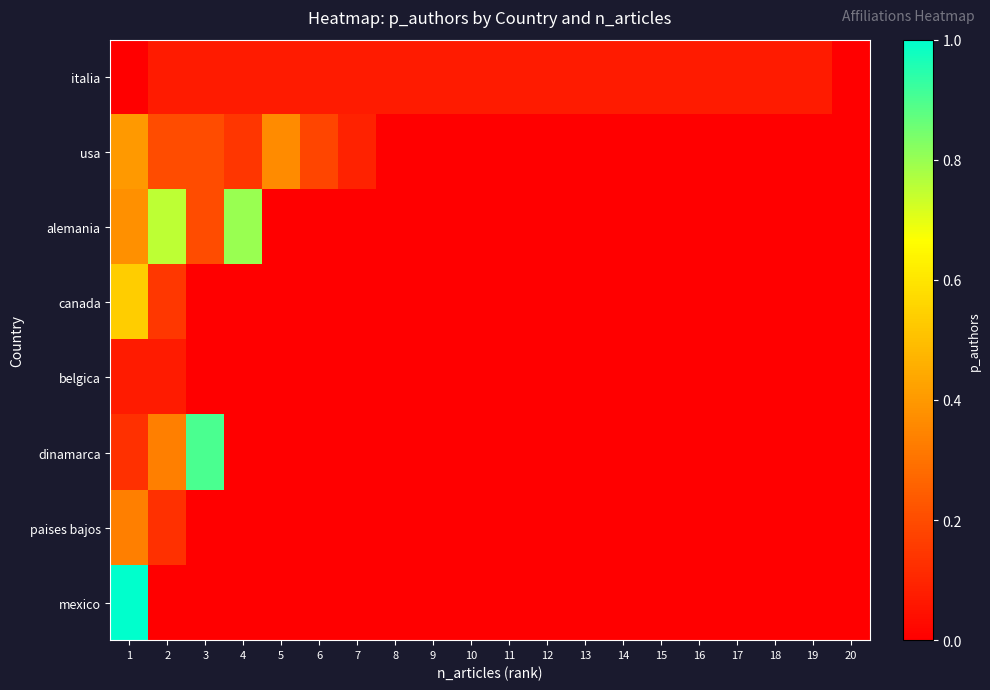

Reading left to right, transcribe all the data shown in this chart.

italia: 1=0.0	2=0.1	3=0.1	4=0.1	5=0.1	6=0.1	7=0.1	8=0.1	9=0.1	10=0.1	11=0.1	12=0.1	13=0.1	14=0.1	15=0.1	16=0.1	17=0.1	18=0.1	19=0.1	20=0.0
usa: 1=0.4	2=0.2	3=0.2	4=0.1	5=0.4	6=0.2	7=0.1	8=0.0	9=0.0	10=0.0	11=0.0	12=0.0	13=0.0	14=0.0	15=0.0	16=0.0	17=0.0	18=0.0	19=0.0	20=0.0
alemania: 1=0.4	2=0.8	3=0.2	4=0.8	5=0.0	6=0.0	7=0.0	8=0.0	9=0.0	10=0.0	11=0.0	12=0.0	13=0.0	14=0.0	15=0.0	16=0.0	17=0.0	18=0.0	19=0.0	20=0.0
canada: 1=0.5	2=0.1	3=0.0	4=0.0	5=0.0	6=0.0	7=0.0	8=0.0	9=0.0	10=0.0	11=0.0	12=0.0	13=0.0	14=0.0	15=0.0	16=0.0	17=0.0	18=0.0	19=0.0	20=0.0
belgica: 1=0.1	2=0.1	3=0.0	4=0.0	5=0.0	6=0.0	7=0.0	8=0.0	9=0.0	10=0.0	11=0.0	12=0.0	13=0.0	14=0.0	15=0.0	16=0.0	17=0.0	18=0.0	19=0.0	20=0.0
dinamarca: 1=0.1	2=0.3	3=0.9	4=0.0	5=0.0	6=0.0	7=0.0	8=0.0	9=0.0	10=0.0	11=0.0	12=0.0	13=0.0	14=0.0	15=0.0	16=0.0	17=0.0	18=0.0	19=0.0	20=0.0
paises bajos: 1=0.3	2=0.1	3=0.0	4=0.0	5=0.0	6=0.0	7=0.0	8=0.0	9=0.0	10=0.0	11=0.0	12=0.0	13=0.0	14=0.0	15=0.0	16=0.0	17=0.0	18=0.0	19=0.0	20=0.0
mexico: 1=1.0	2=0.0	3=0.0	4=0.0	5=0.0	6=0.0	7=0.0	8=0.0	9=0.0	10=0.0	11=0.0	12=0.0	13=0.0	14=0.0	15=0.0	16=0.0	17=0.0	18=0.0	19=0.0	20=0.0